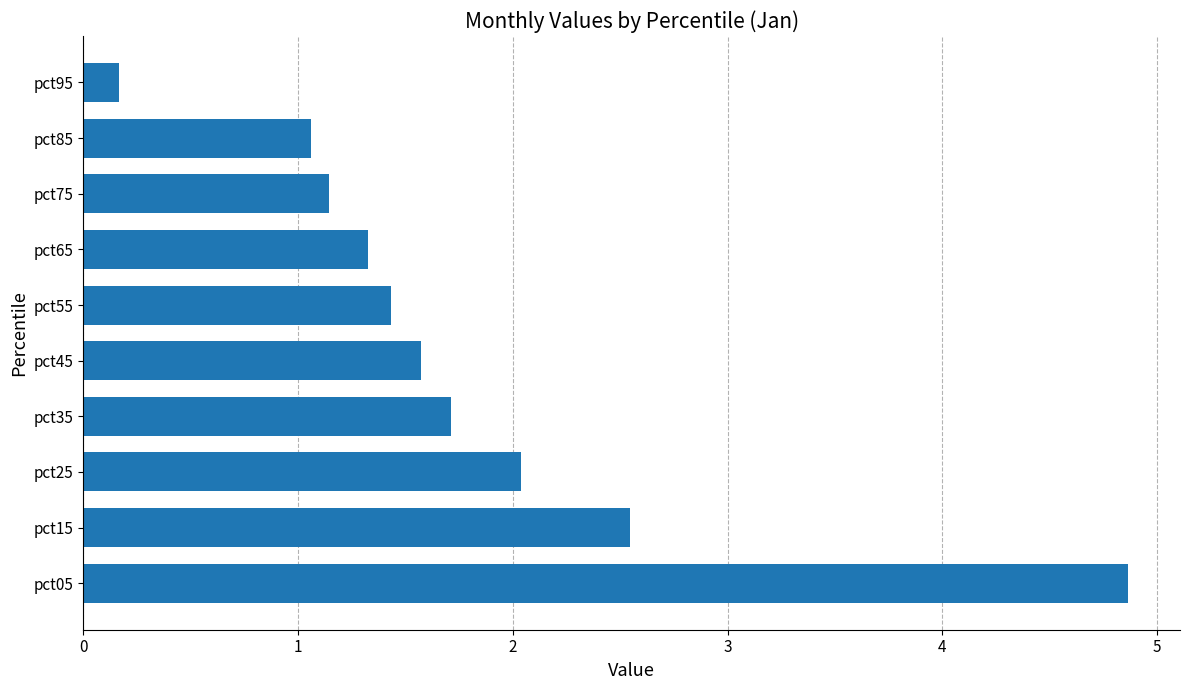

The value at pct25 is 0.6. True or false?

False